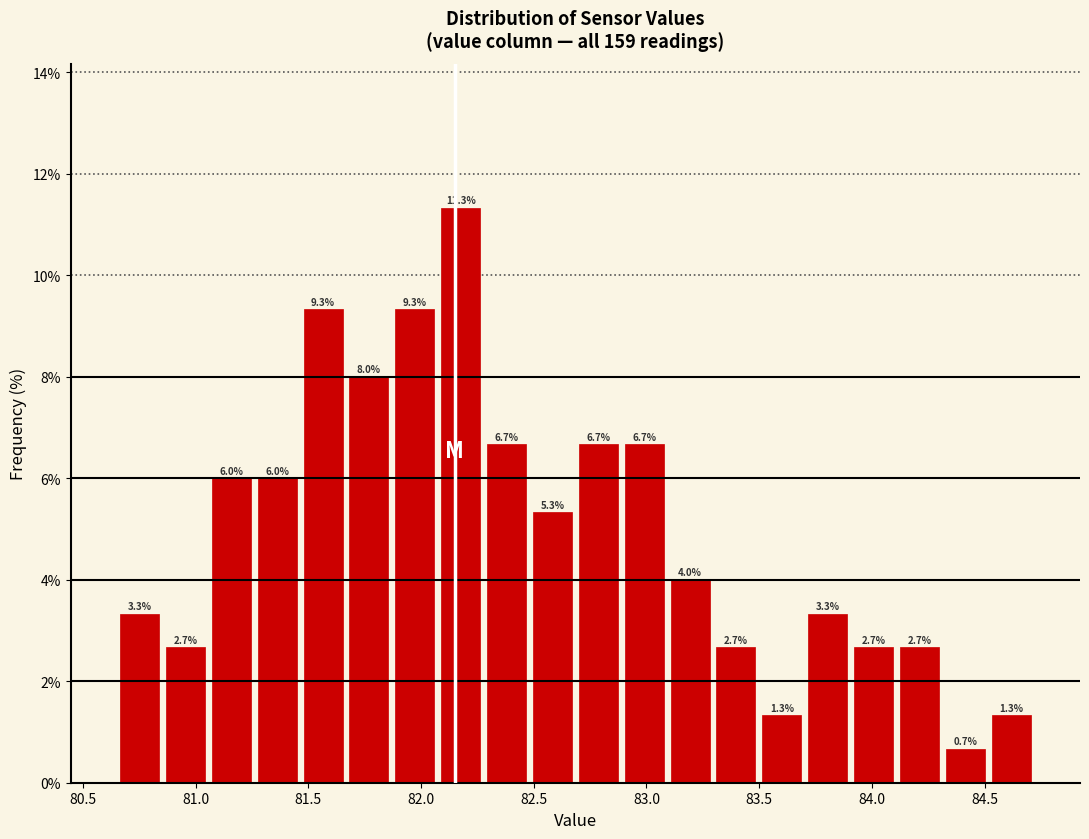

Reading left to right, transcribe this chart: for each bar, give the range it covers on the x-axis and its height. The bar edges are not printed on the chart, so give them approximately, as read against the axis.

80.65 to 80.85: 3.3
80.85 to 81.05: 2.7
81.05 to 81.25: 6.0
81.25 to 81.45: 6.0
81.45 to 81.65: 9.3
81.65 to 81.85: 8.0
81.85 to 82.05: 9.3
82.05 to 82.30: 11.3
82.30 to 82.50: 6.7
82.50 to 82.70: 5.3
82.70 to 82.90: 6.7
82.90 to 83.10: 6.7
83.10 to 83.30: 4.0
83.30 to 83.50: 2.7
83.50 to 83.70: 1.3
83.70 to 83.90: 3.3
83.90 to 84.10: 2.7
84.10 to 84.30: 2.7
84.30 to 84.50: 0.7
84.50 to 84.70: 1.3